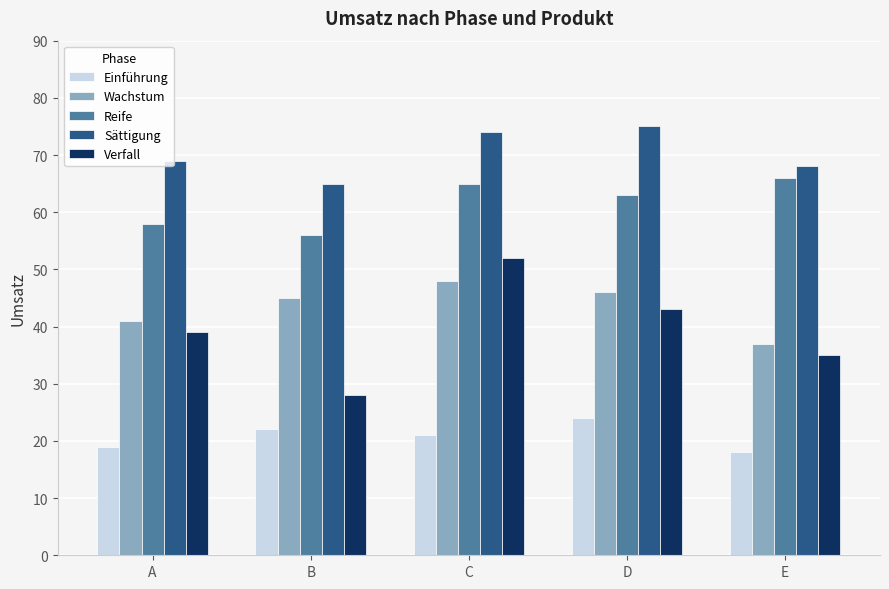

The Sättigung series shows 104 at B. True or false?

False